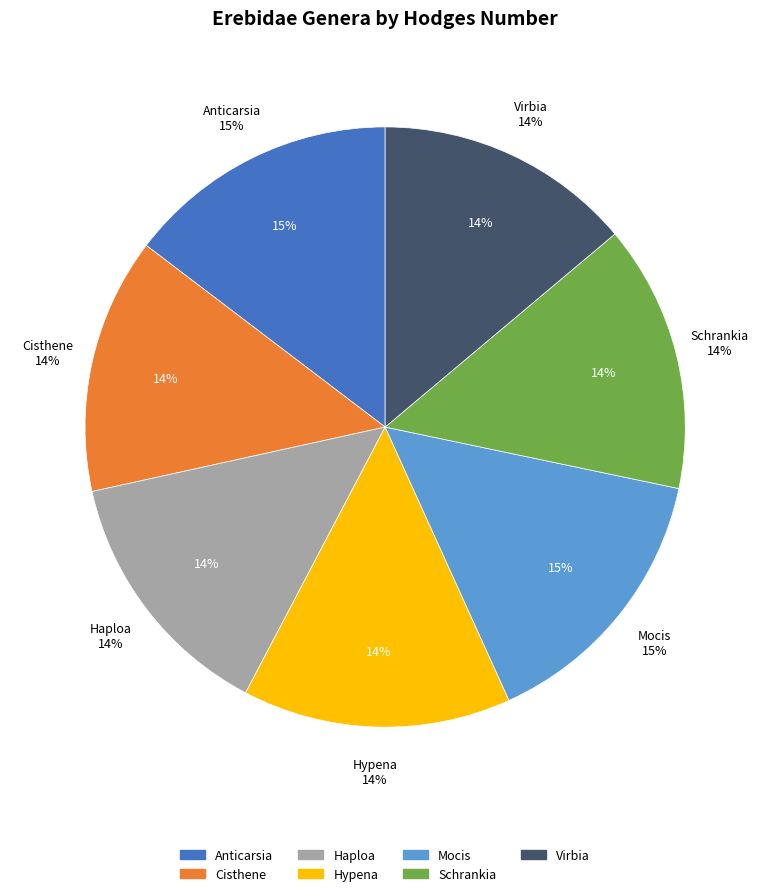

How many segments does this pie chart have?

7